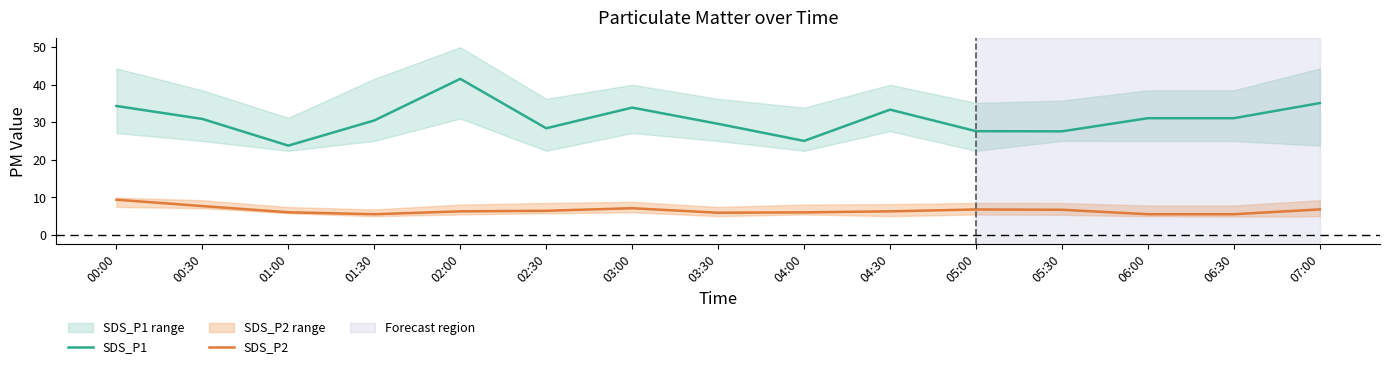

What is the greatest value displayed?

41.6